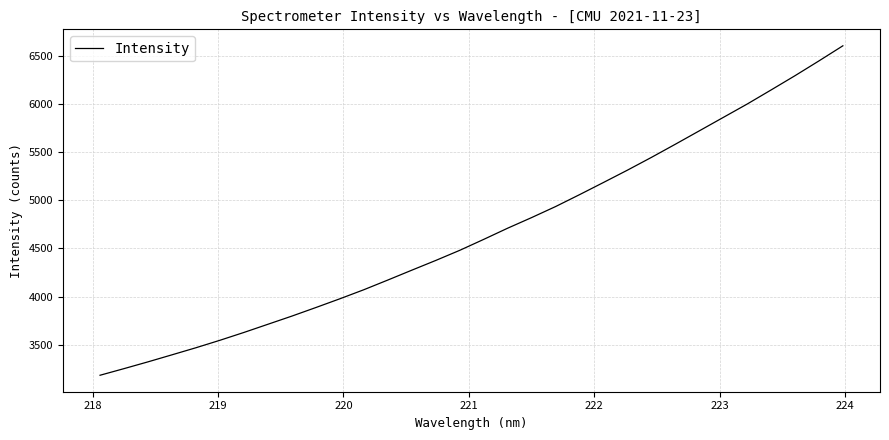

What is the smallest value displayed?

3179.9